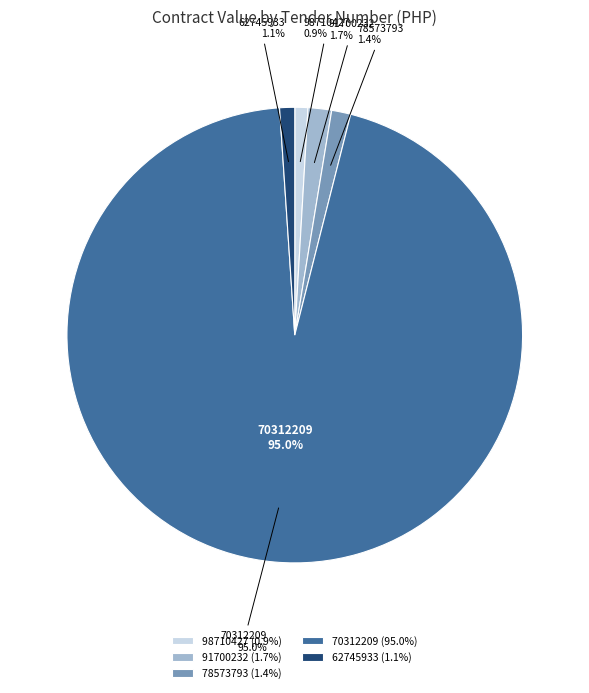

How many segments does this pie chart have?

5